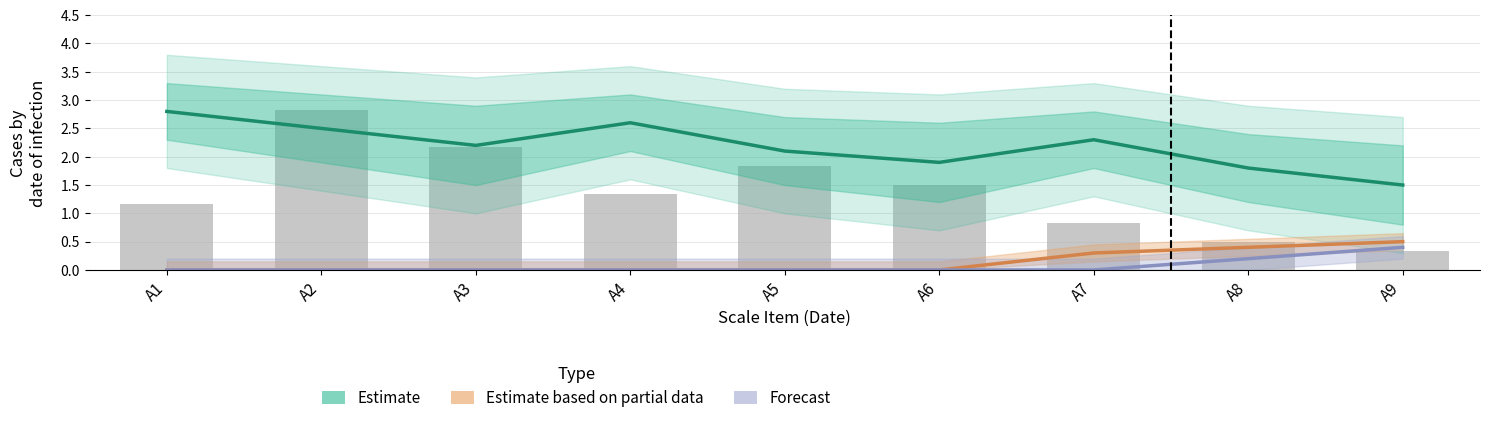

What is the total value across all series at A7?

2.6